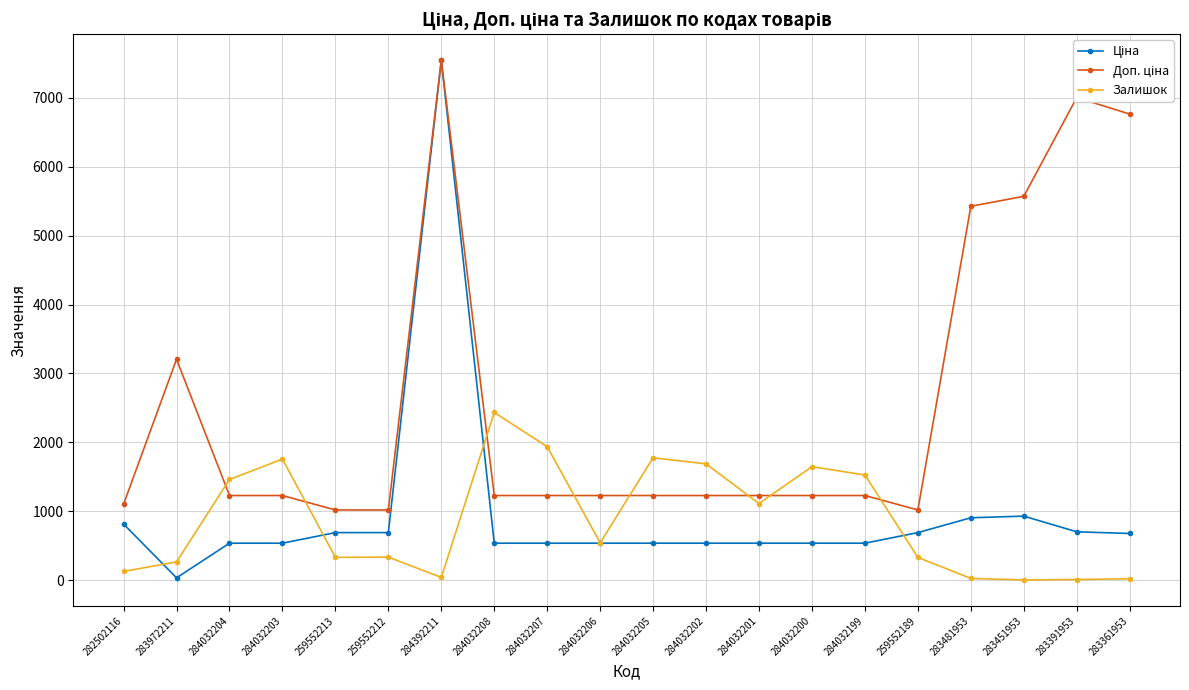

Which label corresponds to the largest value in the chart?

284392211